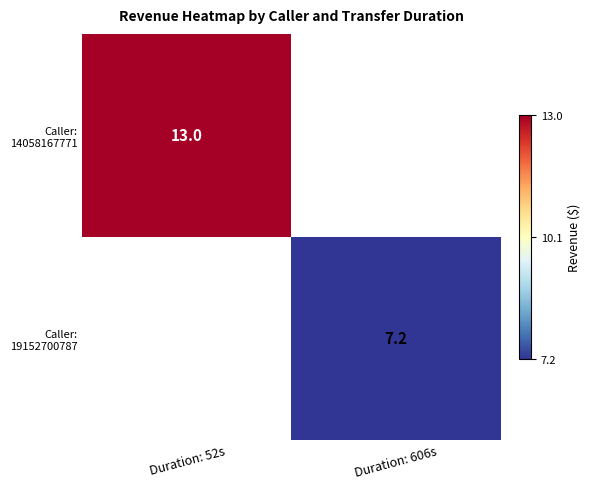

How many distinct data groups are displayed?

2